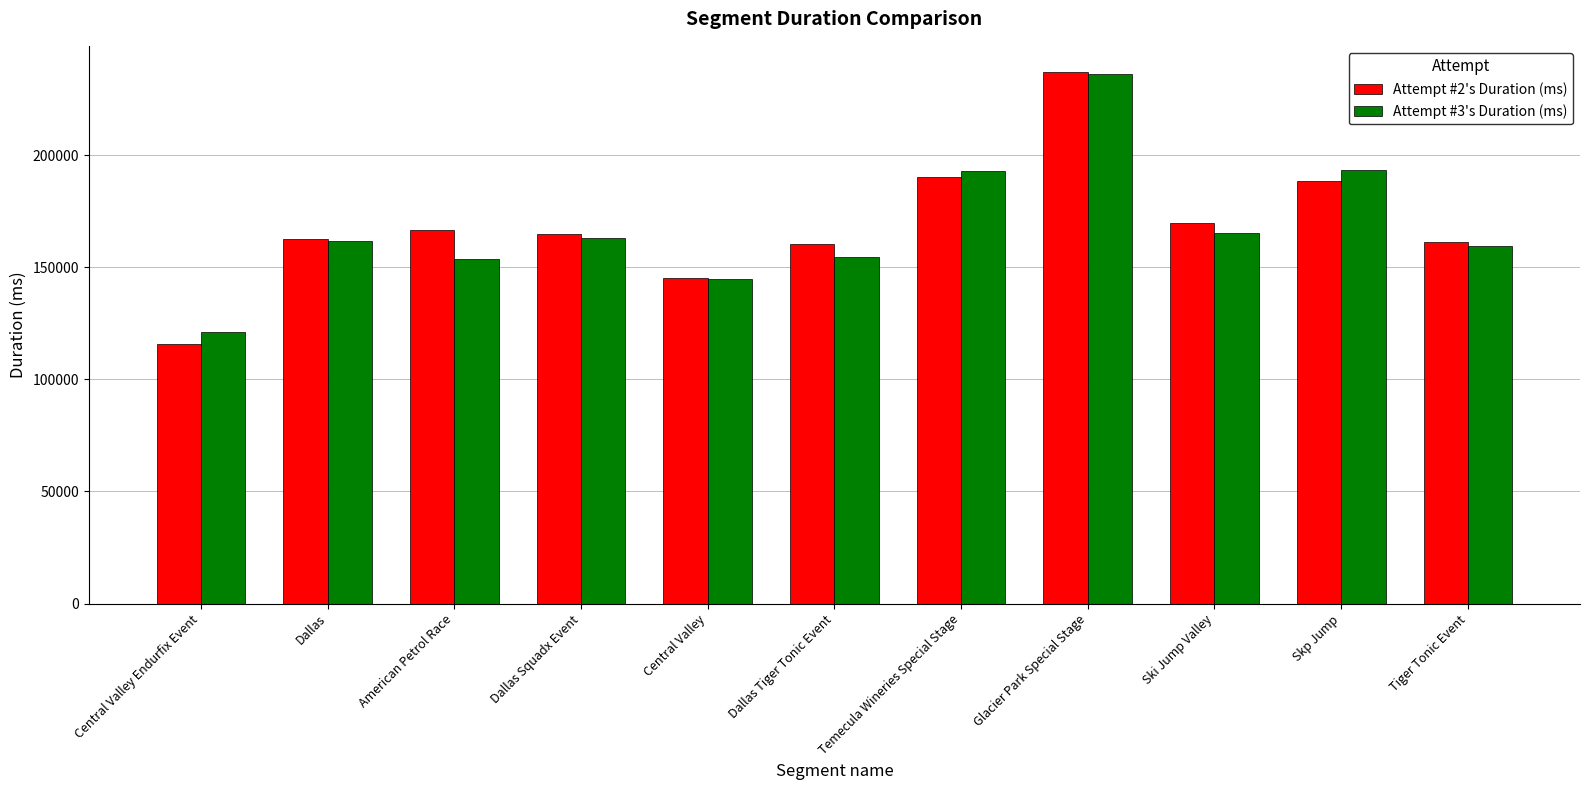

What position from the left is Temecula Wineries Special Stage?

7